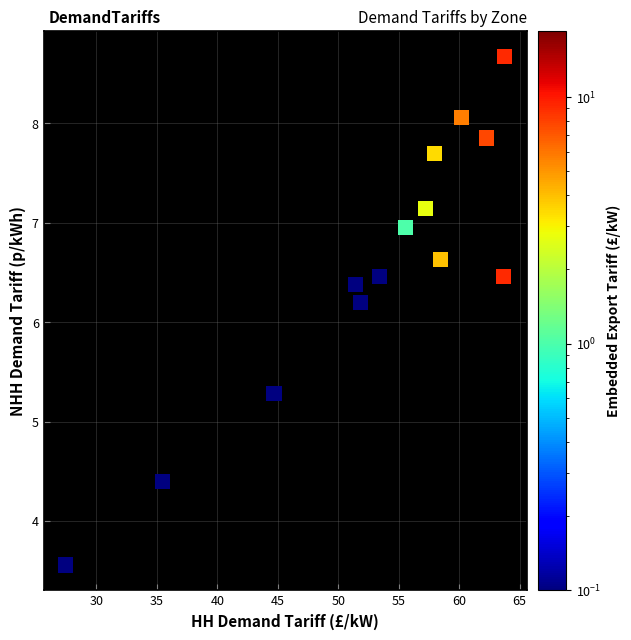

What Y value in the scatter plot is closest to 6?

6.2